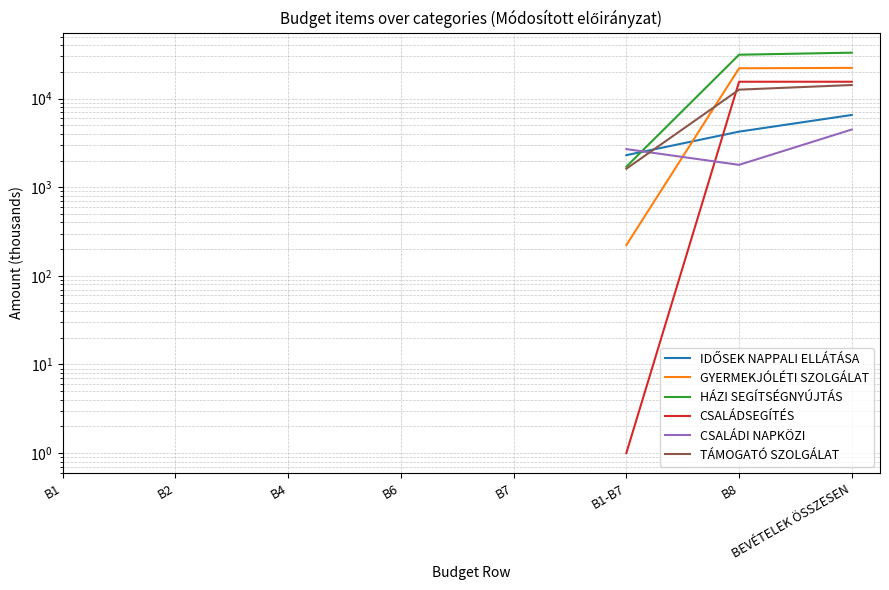

The value of CSALÁDSEGÍTÉS at B1-B7 is 1.0. True or false?

True